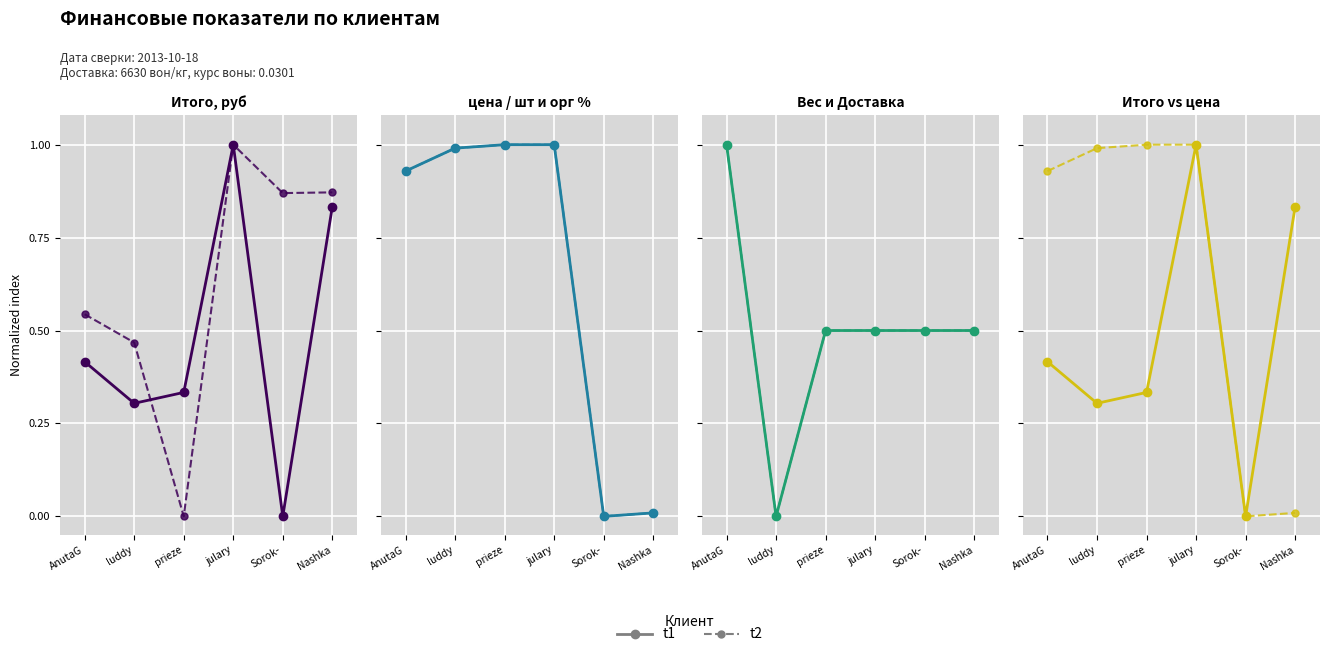

How many data points in t1 are above 0?

5